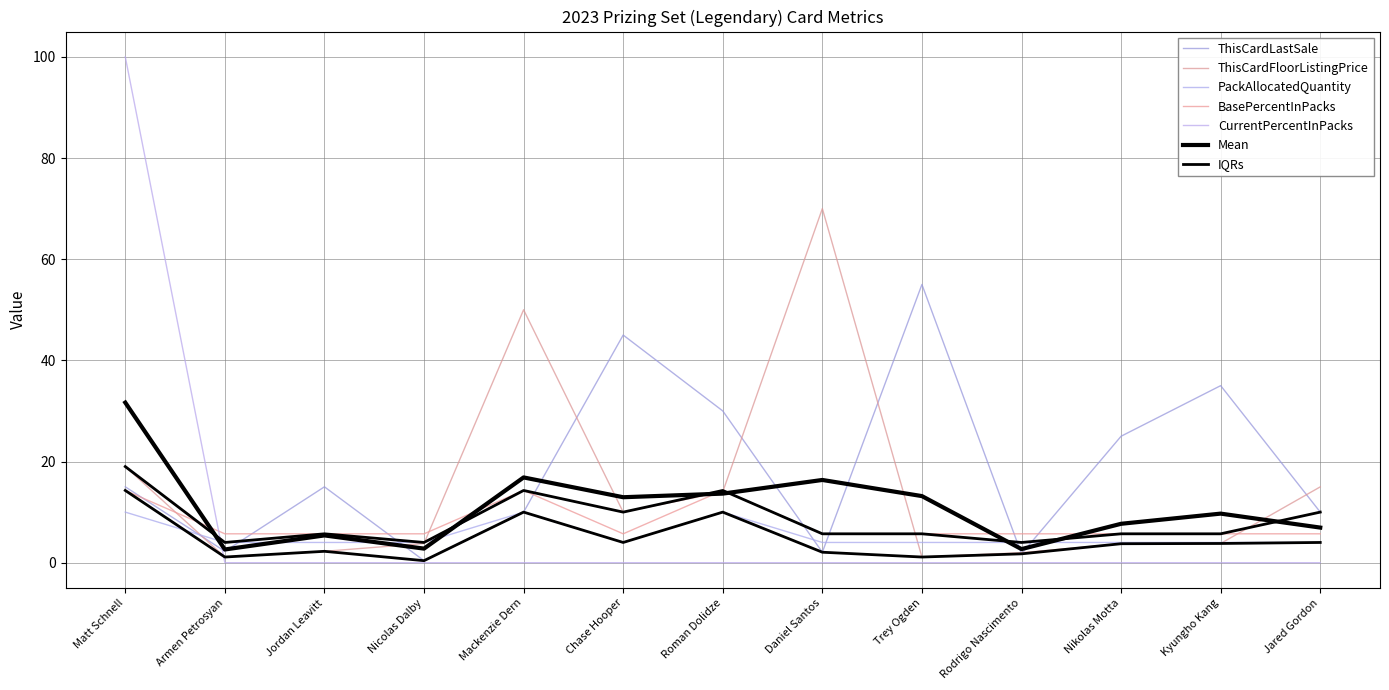

Where is the first local minimum for ThisCardFloorListingPrice?

Armen Petrosyan